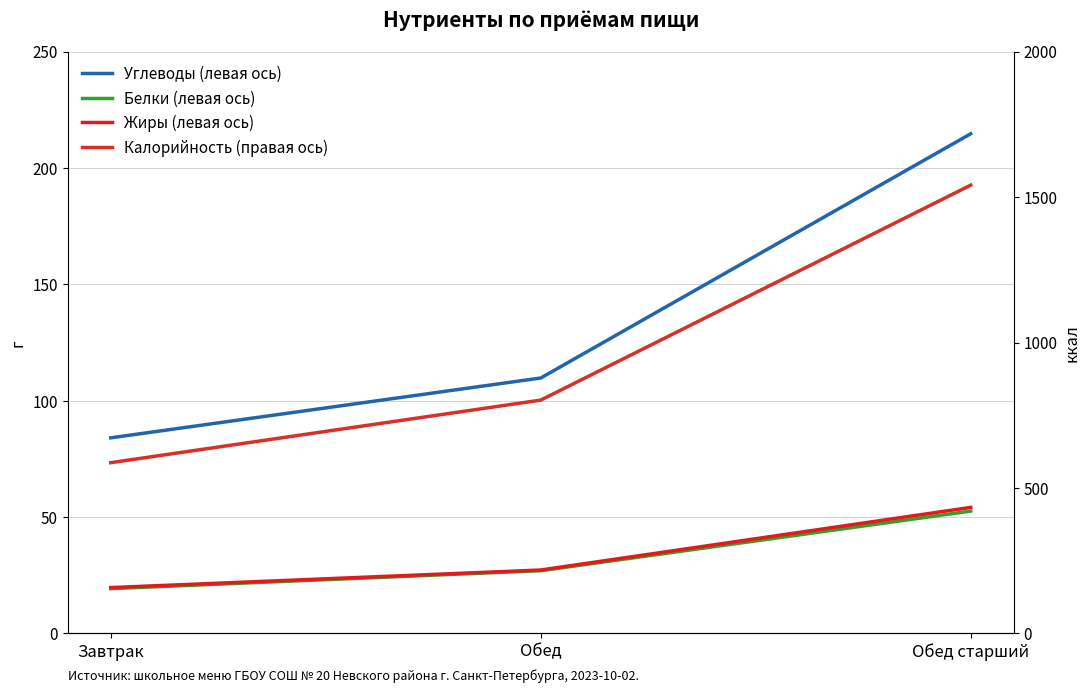

What is the approximate value of Углеводы (левая ось) at Обед?

109.8